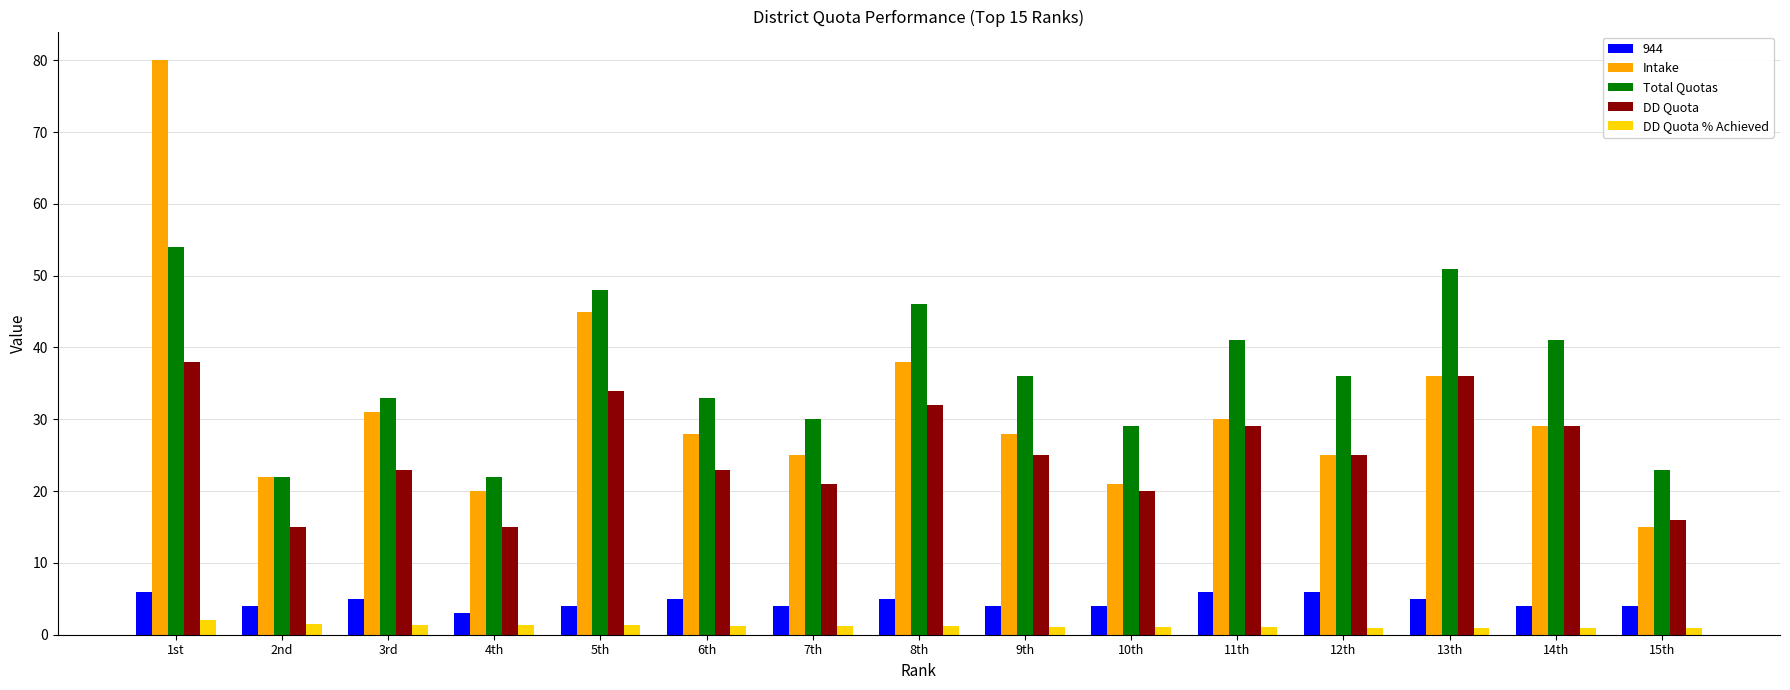

Rank the series by their maximum value, from lowest to highest.

DD Quota % Achieved, 944, DD Quota, Total Quotas, Intake